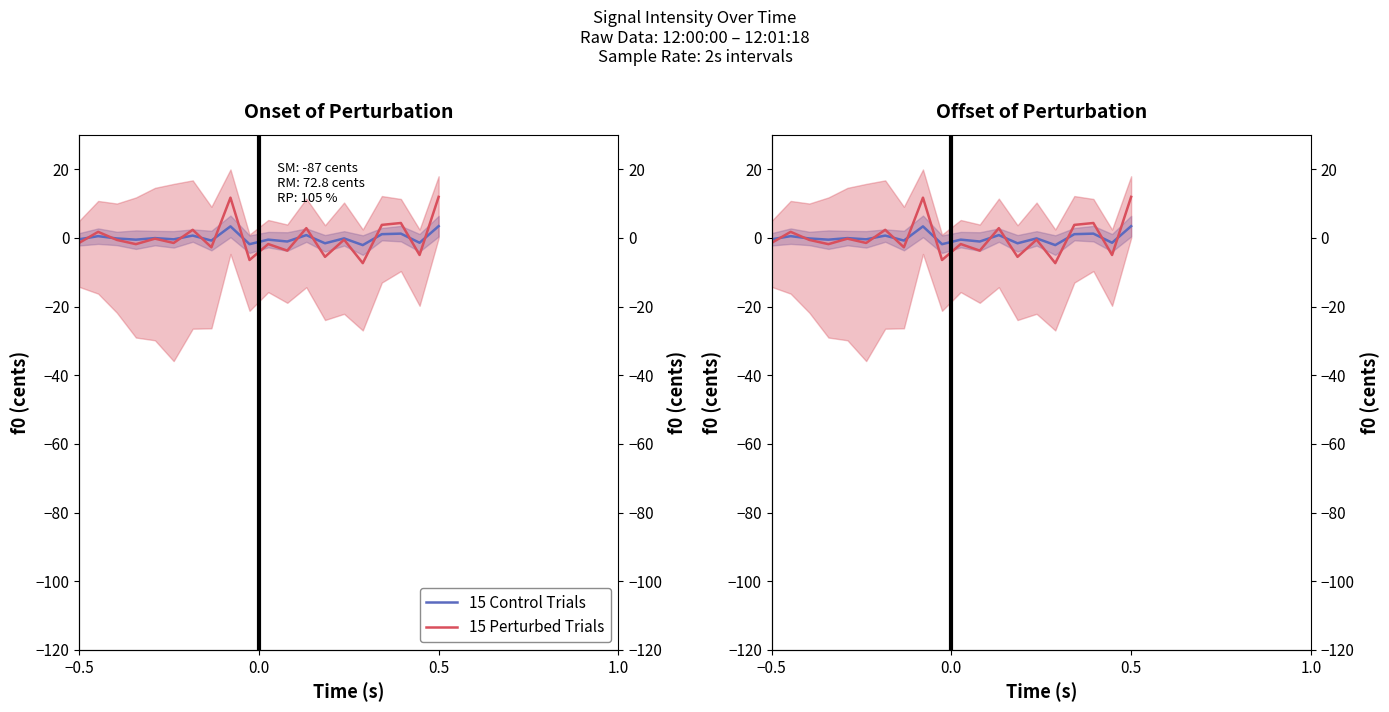

The 15 Perturbed Trials series shows 2.8 at 0.0. True or false?

False